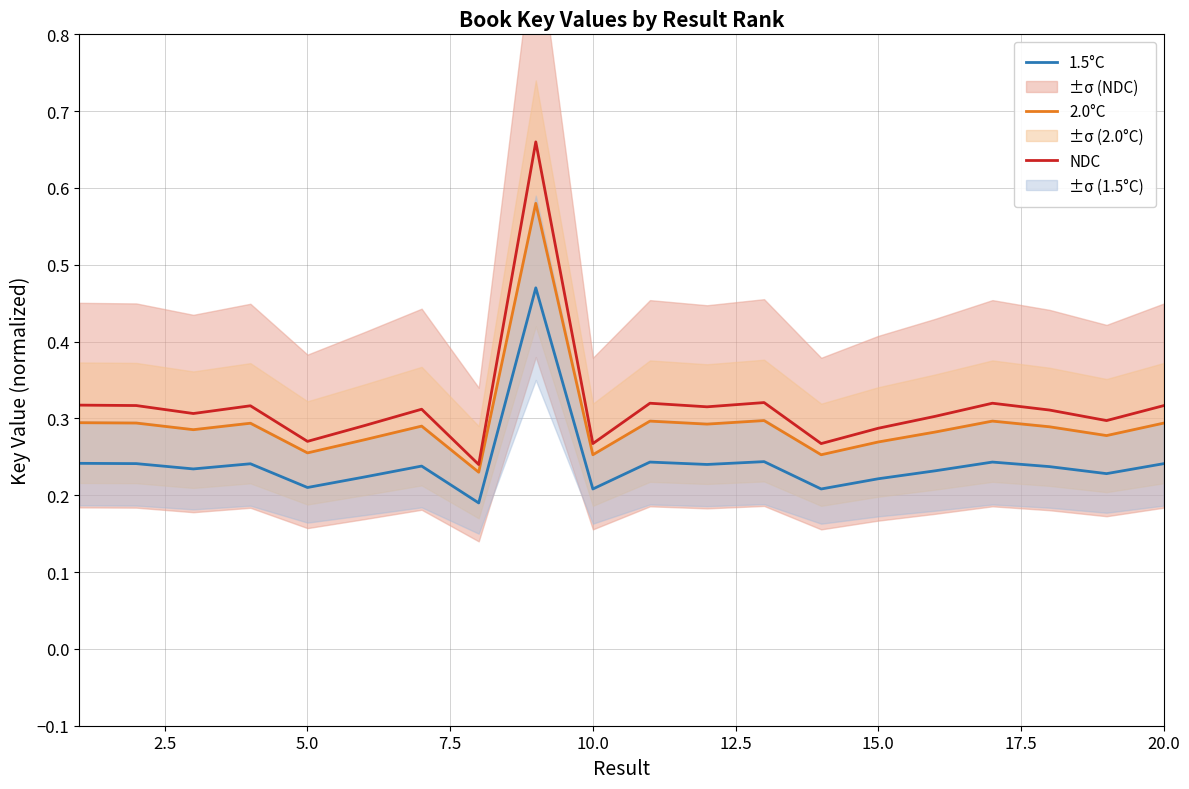

Which series has the widest spread of values?

NDC